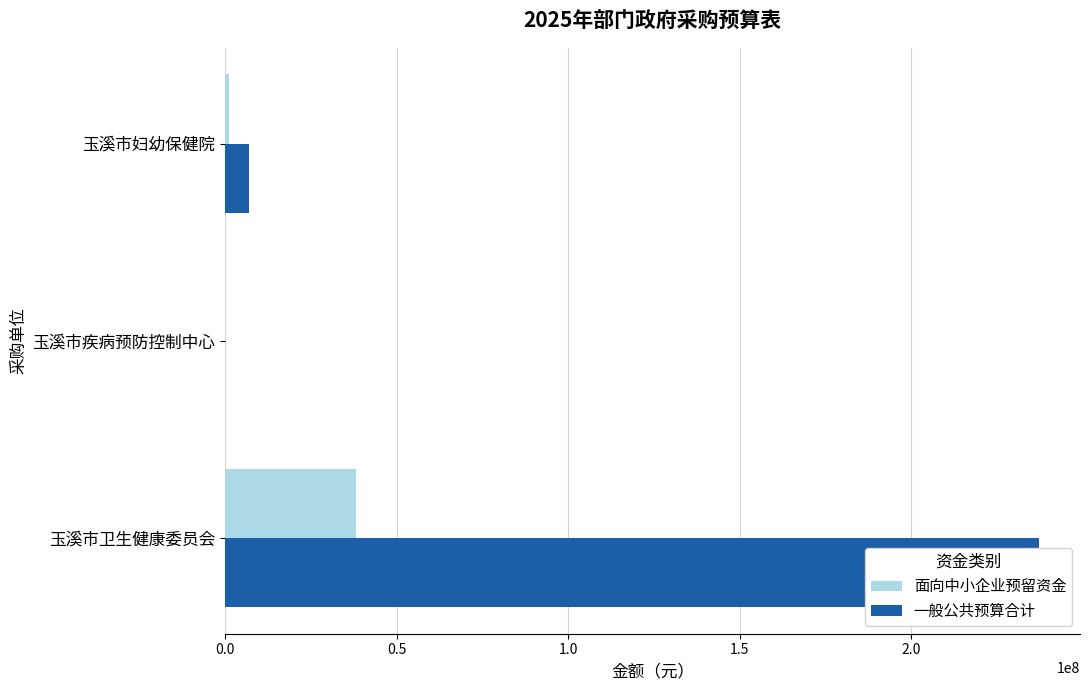

What is the sum of all 面向中小企业预留资金 values?

39296400